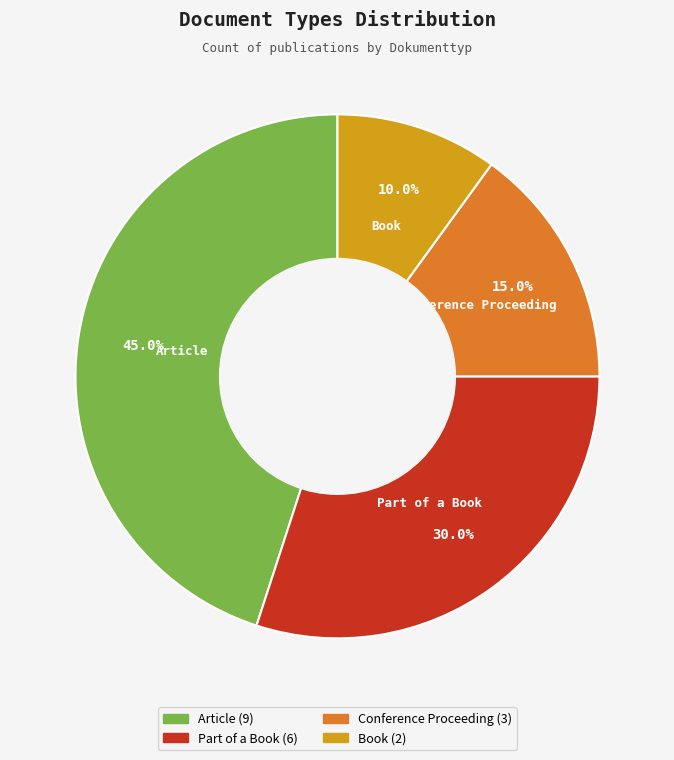

Rank the categories by value from highest to lowest.

Article, Part of a Book, Conference Proceeding, Book